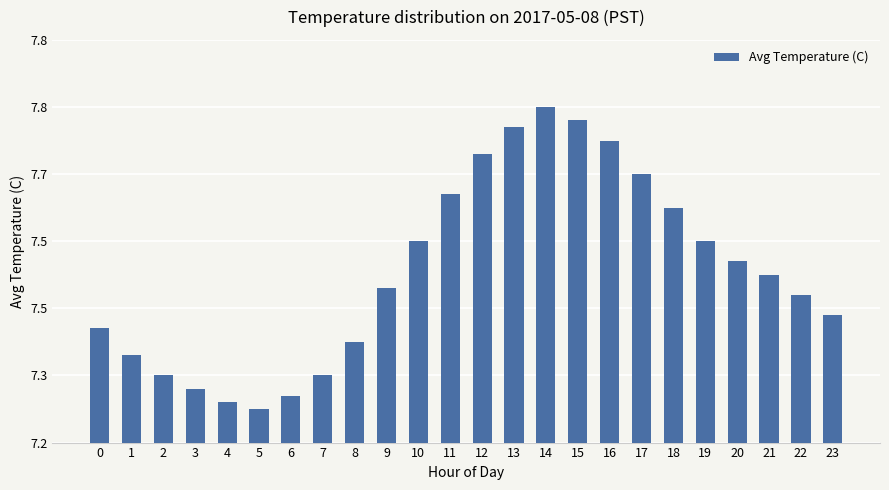

How many values are between 7 and 8?

24